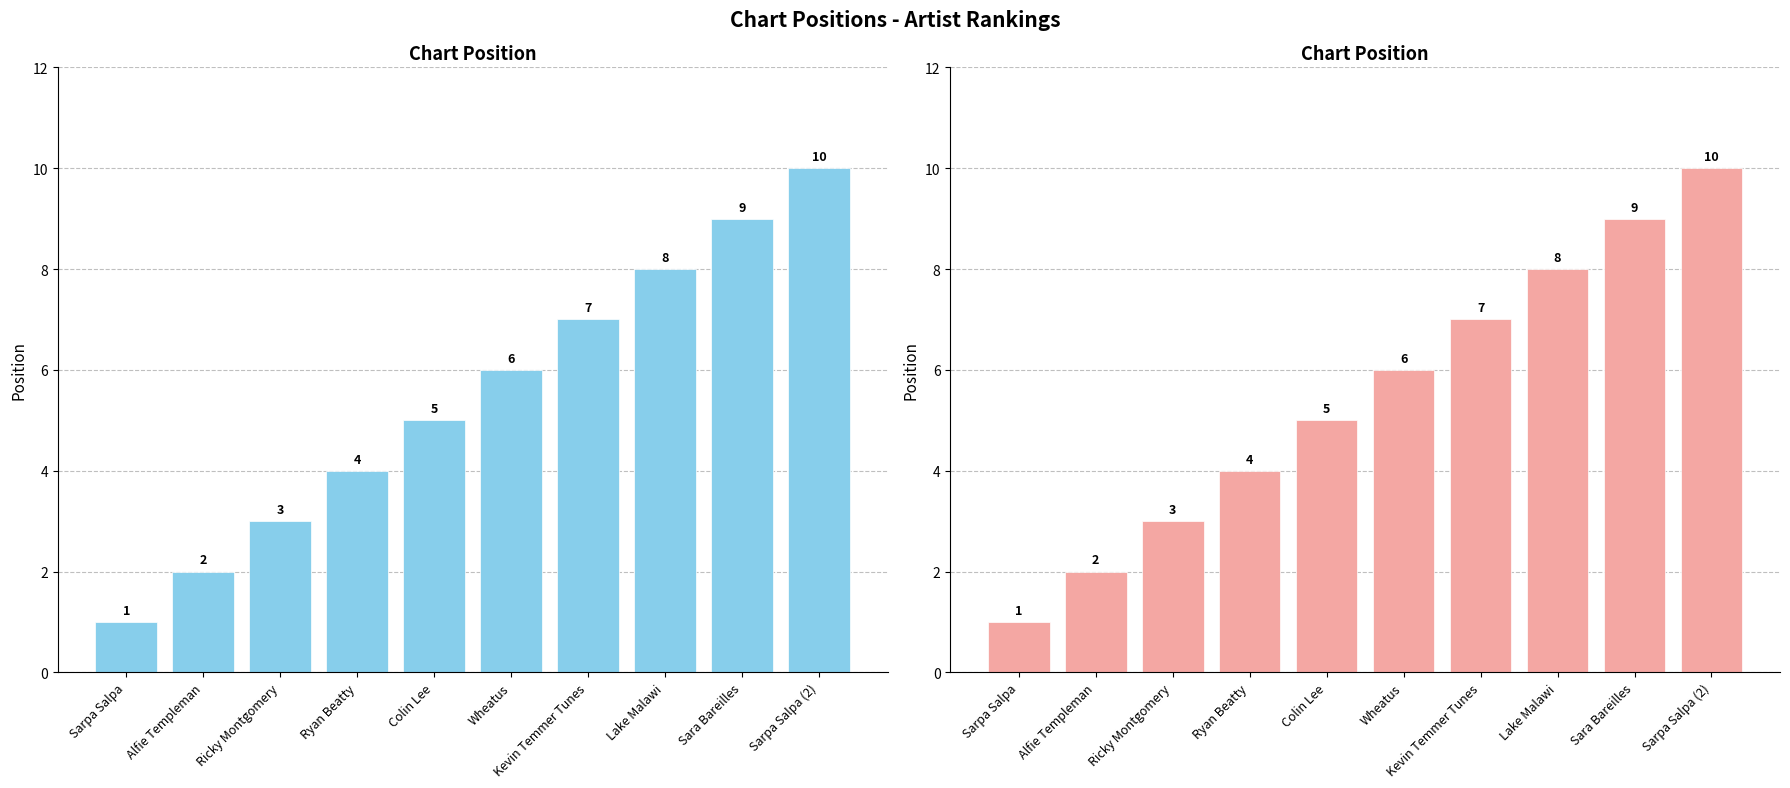

What is the maximum value shown in the chart?

10